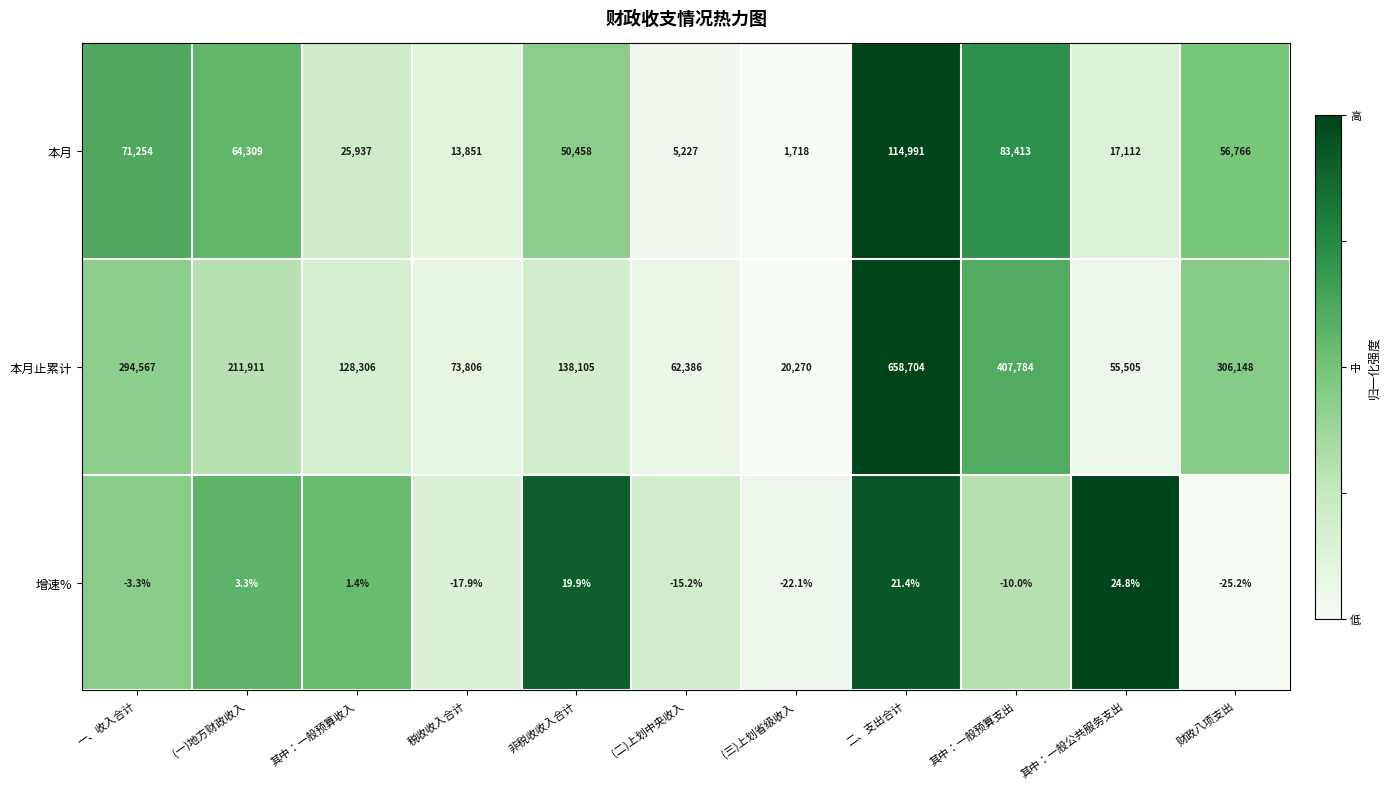

What is the maximum value shown in the chart?

658704.0